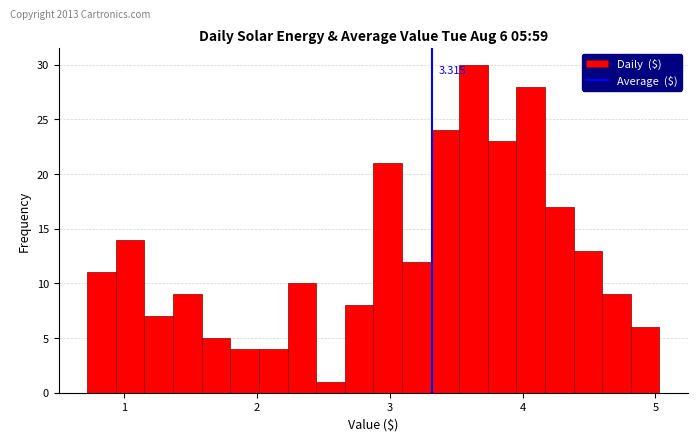

Around what value on the x-axis is the tallest bar? Give the approximate position of its centre, as read against the axis.

3.6